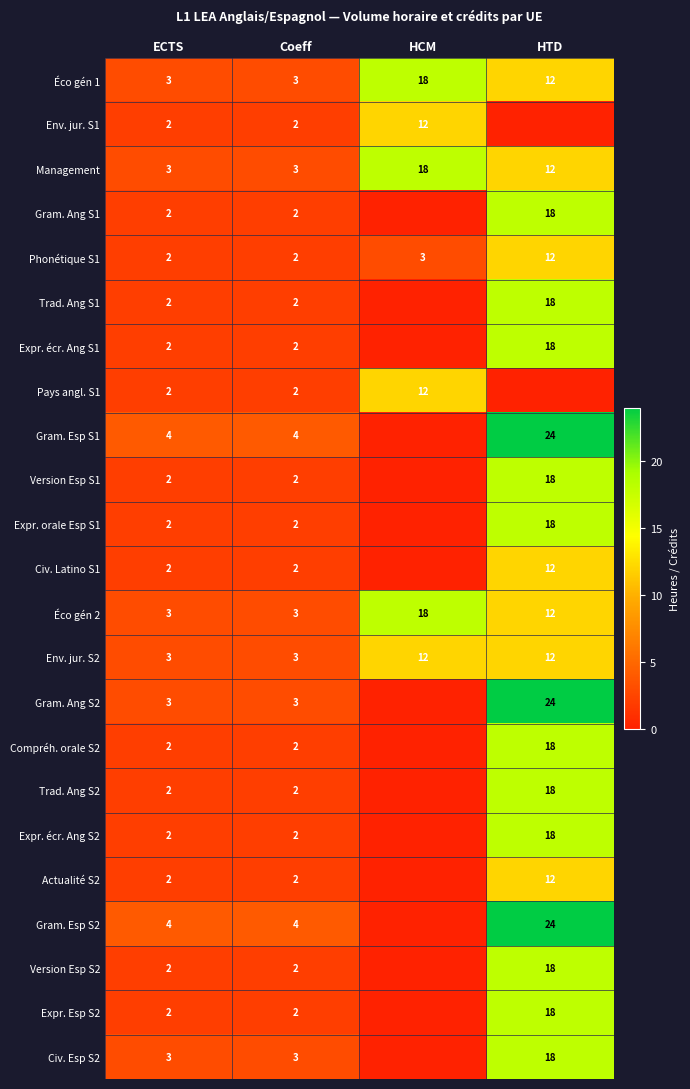

What is the highest value of the Management series?

18